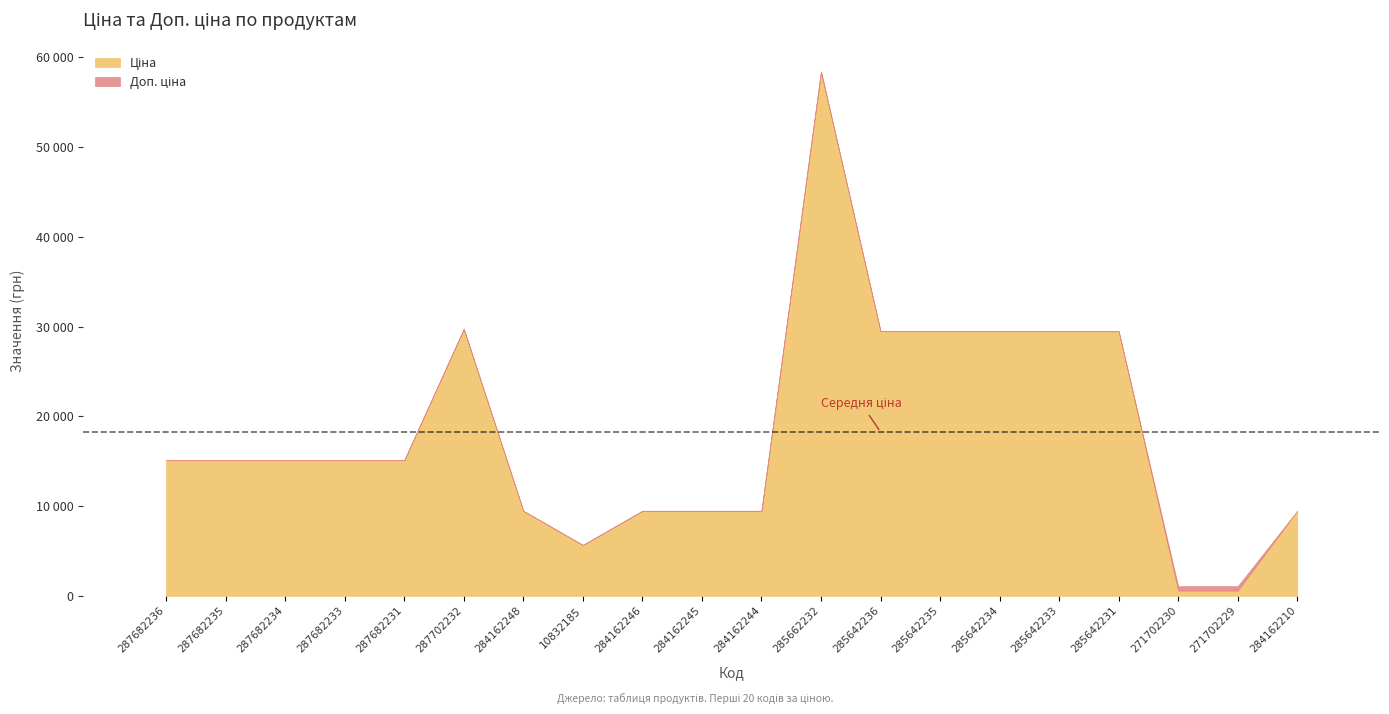

Rank the categories by value from lowest to highest.

271702230, 271702229, 10832185, 284162248, 284162246, 284162245, 284162244, 284162210, 287682236, 287682235, 287682234, 287682233, 287682231, 285642236, 285642235, 285642234, 285642233, 285642231, 287702232, 285662232